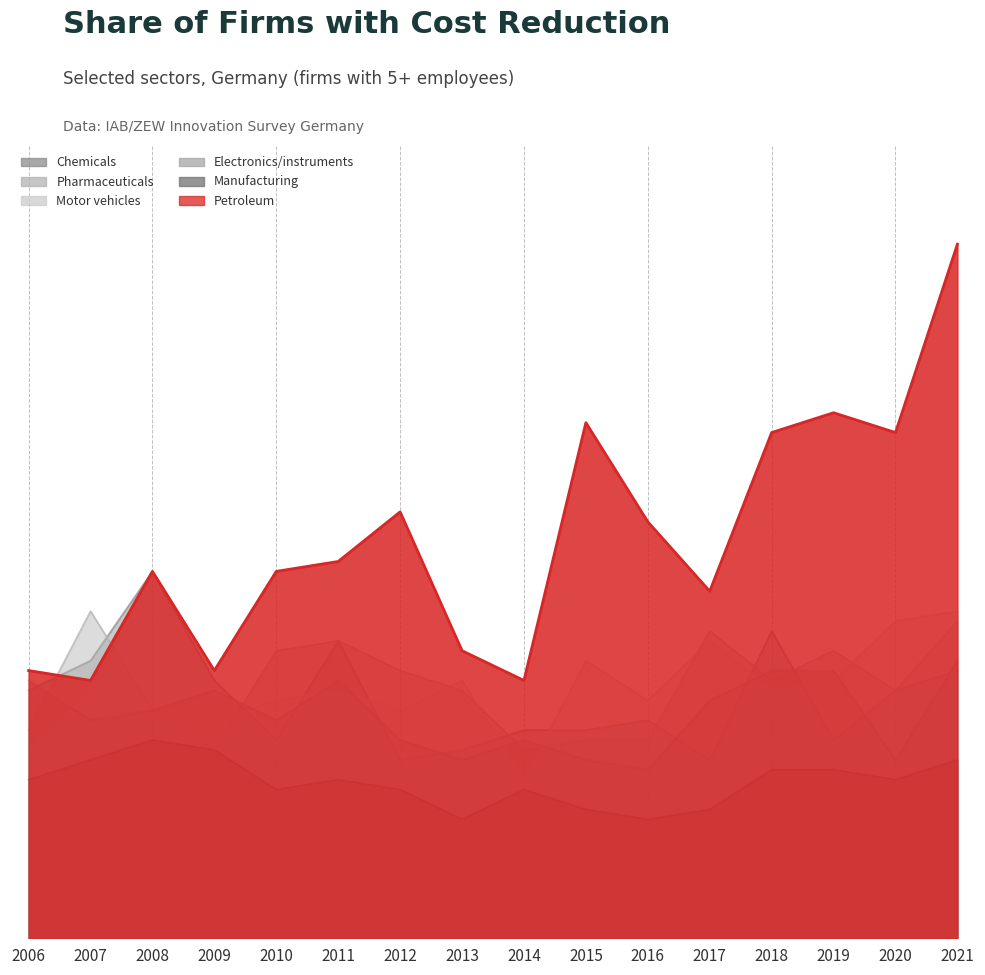

What is the sum of all Chemicals values?

388